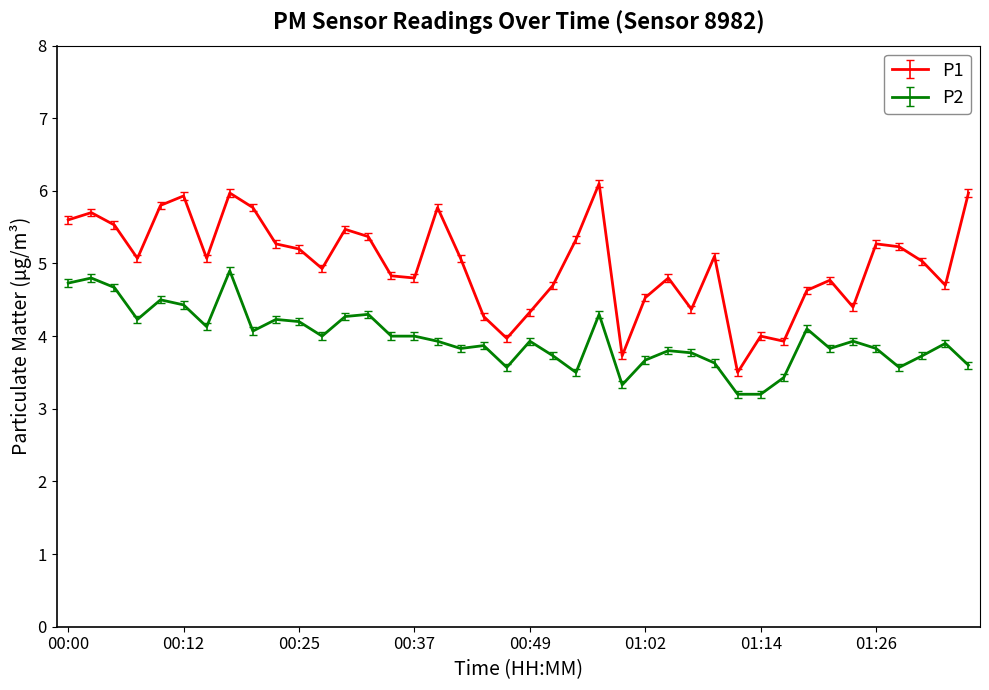

Which series has the largest total across all categories?

P1